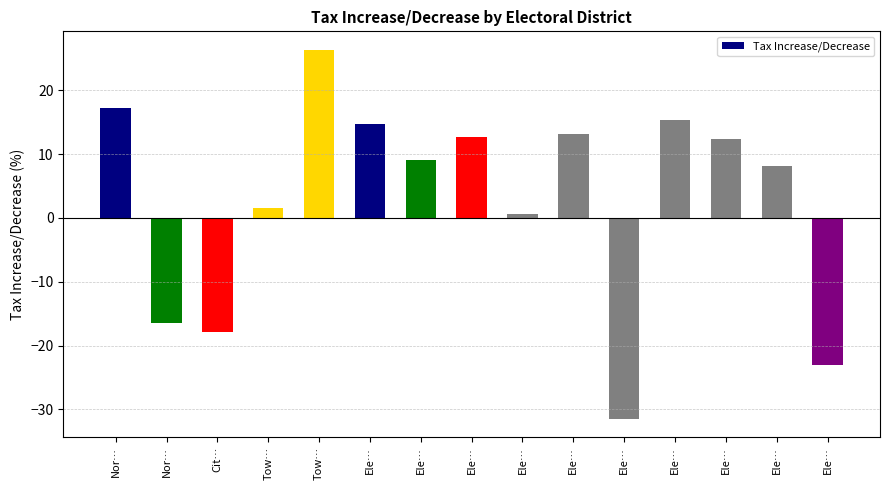

What is the difference between the maximum and second lowest values?

49.3